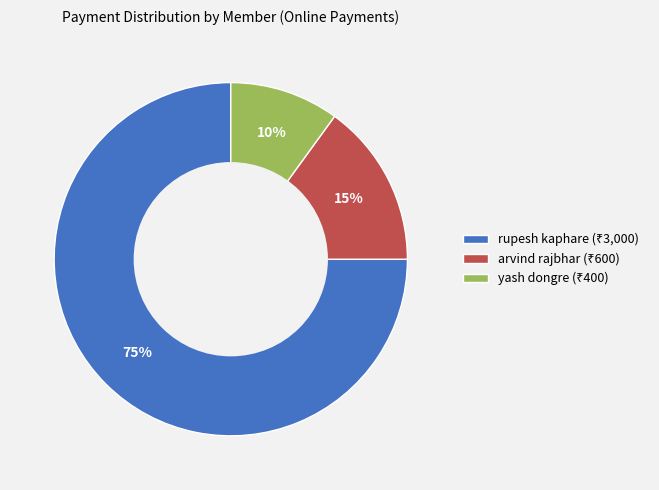

To the nearest percent, what is the combined percentage of yash dongre and rupesh kaphare?

85%